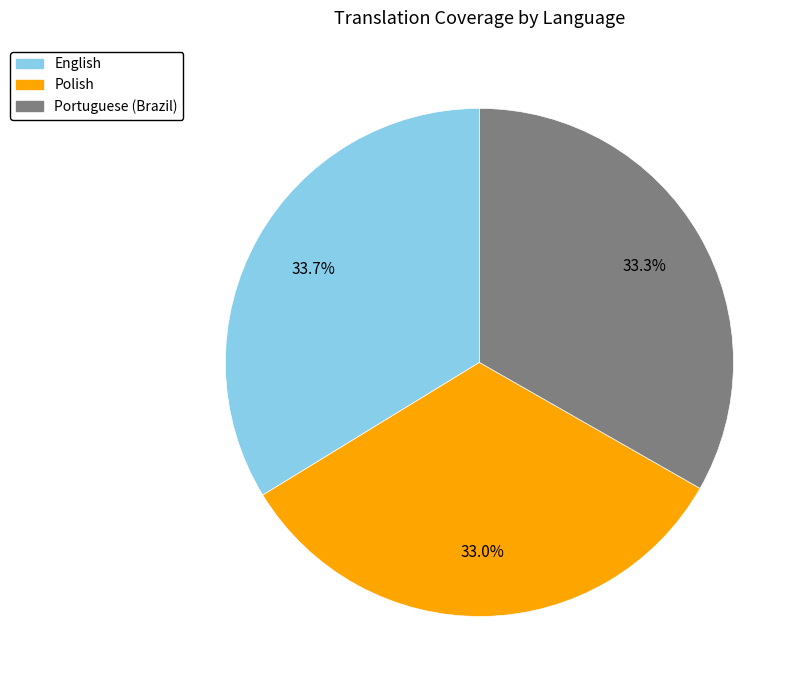

To the nearest percent, what portion does English represent?

34%